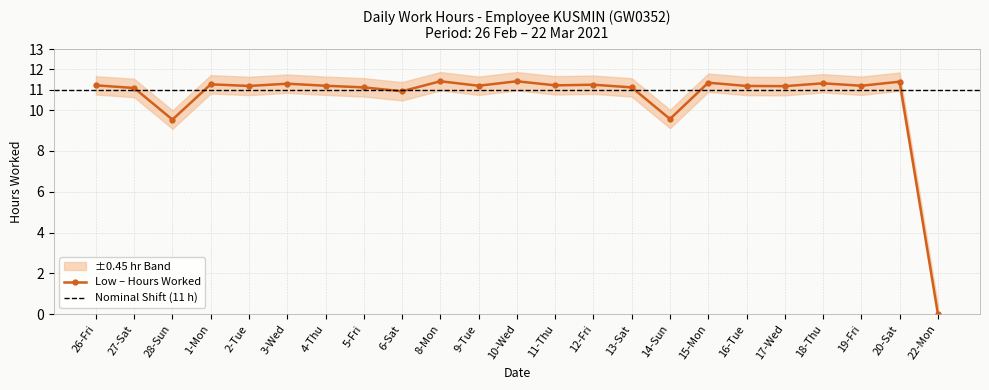

What is the sum of the values at 20-Sat and 15-Mon?

22.8